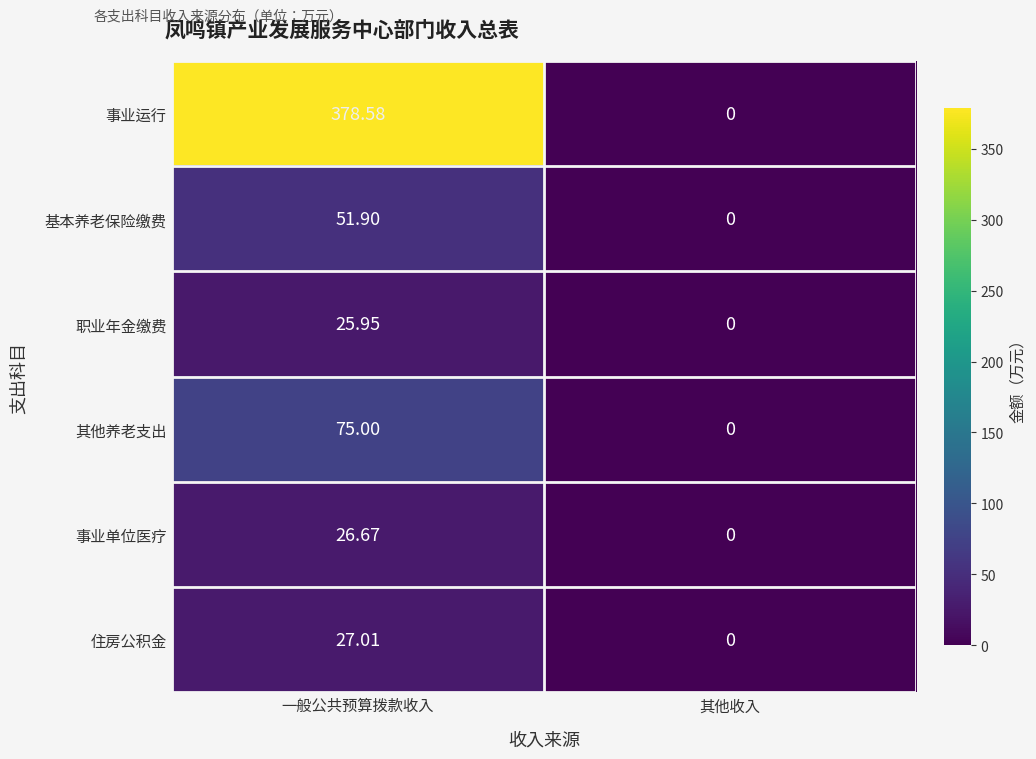

Which series changed the most between 一般公共预算拨款收入 and 其他收入?

事业运行